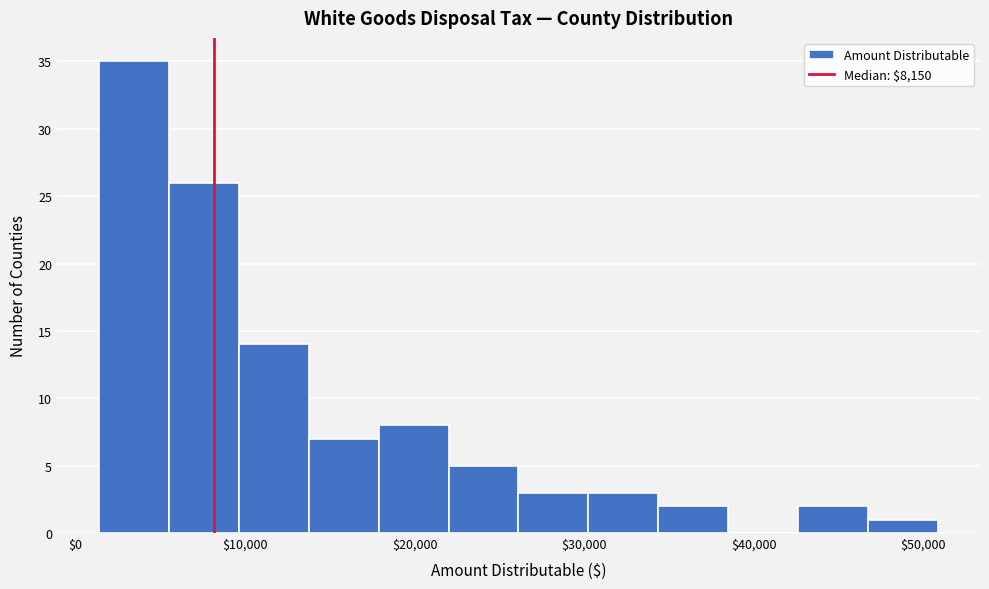

Reading left to right, list every bar in this chart as the range it spans on the x-axis followed by its height. Neither the bar edges nor the heights are printed on the chart, so give them approximately, as read against the axes.

1000 to 6000: 35
6000 to 10000: 26
10000 to 14000: 14
14000 to 18000: 7
18000 to 22000: 8
22000 to 26000: 5
26000 to 30000: 3
30000 to 34000: 3
34000 to 39000: 2
39000 to 43000: 0
43000 to 47000: 2
47000 to 51000: 1